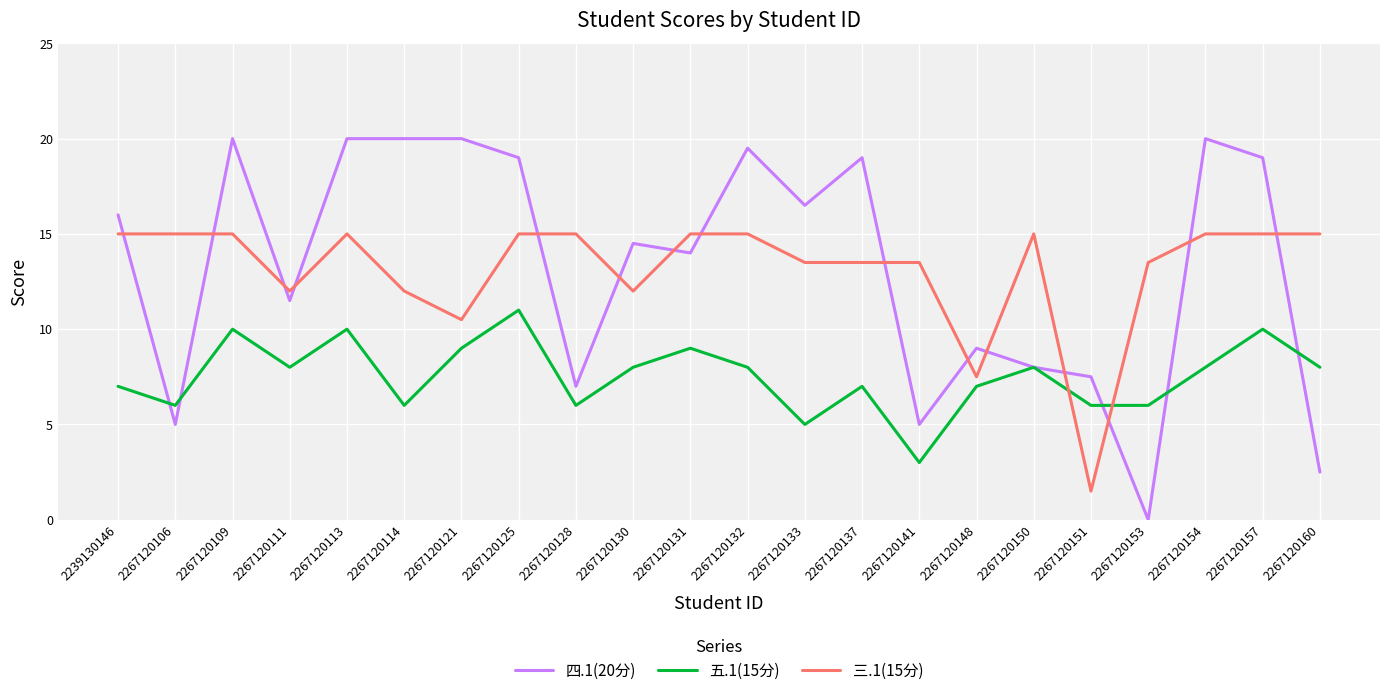

Between 2267120148 and 2267120154, which series saw the biggest shift?

四.1(20分)